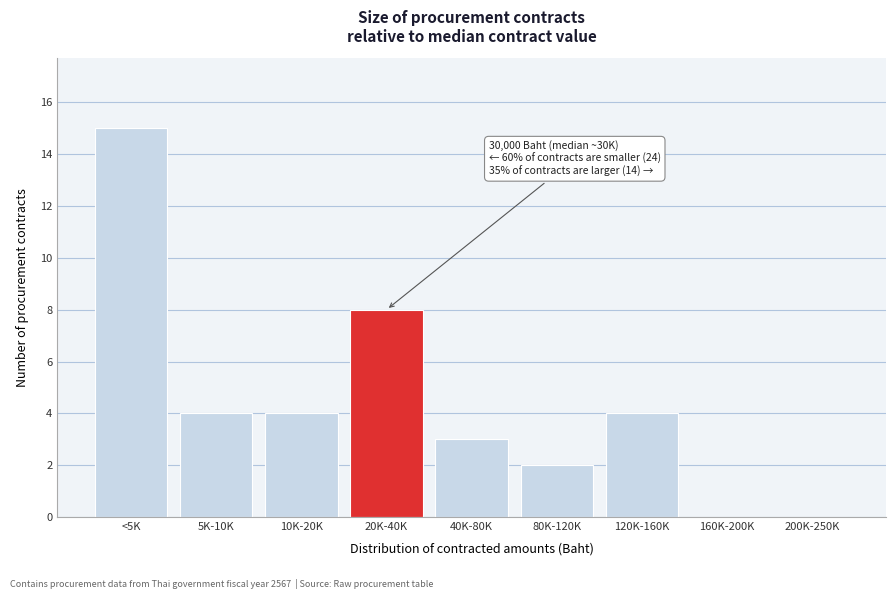

Reading right to left, extract all data points from this chart.

200K-250K=0	160K-200K=0	120K-160K=4	80K-120K=2	40K-80K=3	20K-40K=8	10K-20K=4	5K-10K=4	<5K=15